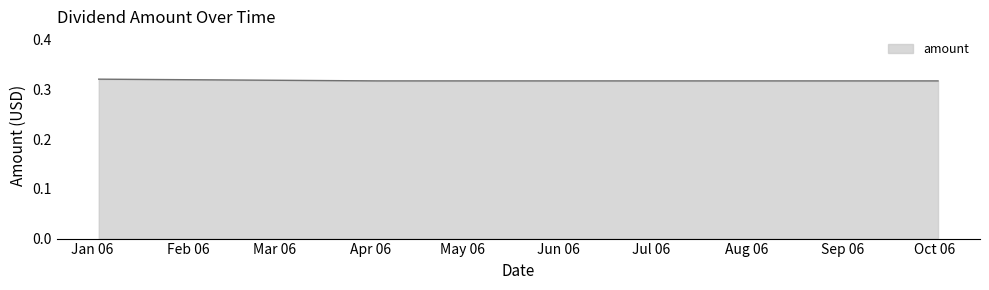

What is the sum of all values?

1.3